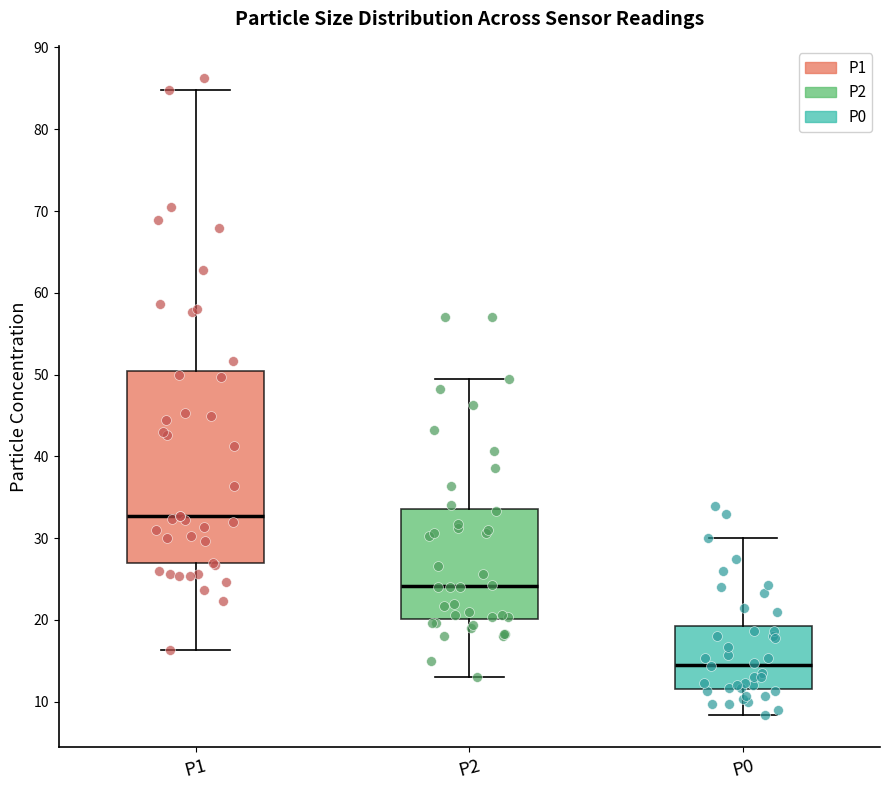

Reading left to right, transcribe this box plot: for each box, give where its median line is, the range the box spans, and where its two whiskers end, as read against the y-axis. The values are not printed on the chart, so give them approximately, as read against the axis.

P1: median 33, box 27 to 50, whiskers 16 to 85
P2: median 24, box 20 to 34, whiskers 13 to 49
P0: median 15, box 12 to 19, whiskers 8 to 30